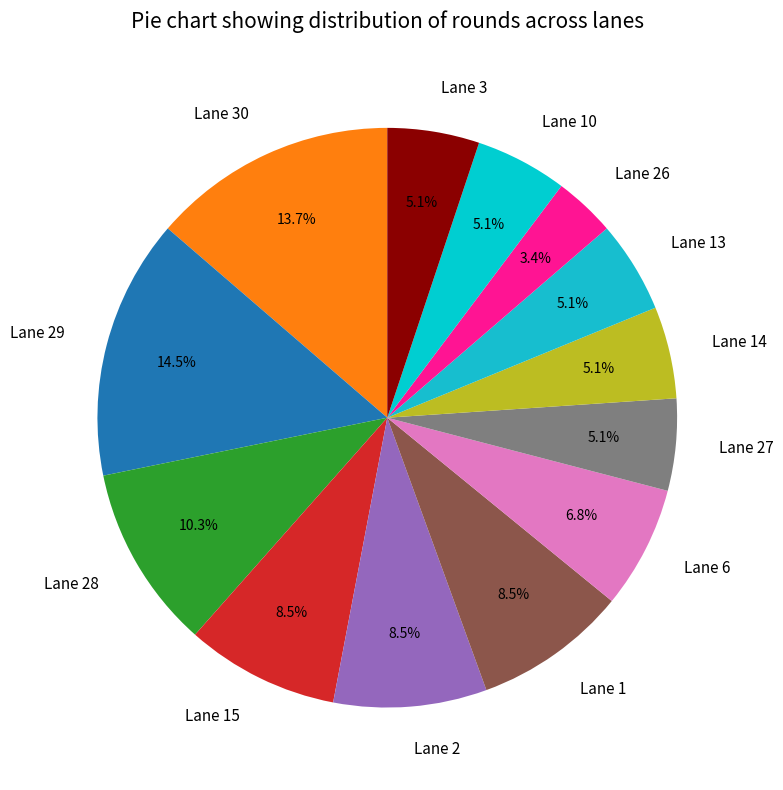

Approximately how many times larger is the value at Lane 1 compared to Lane 28?

0.8